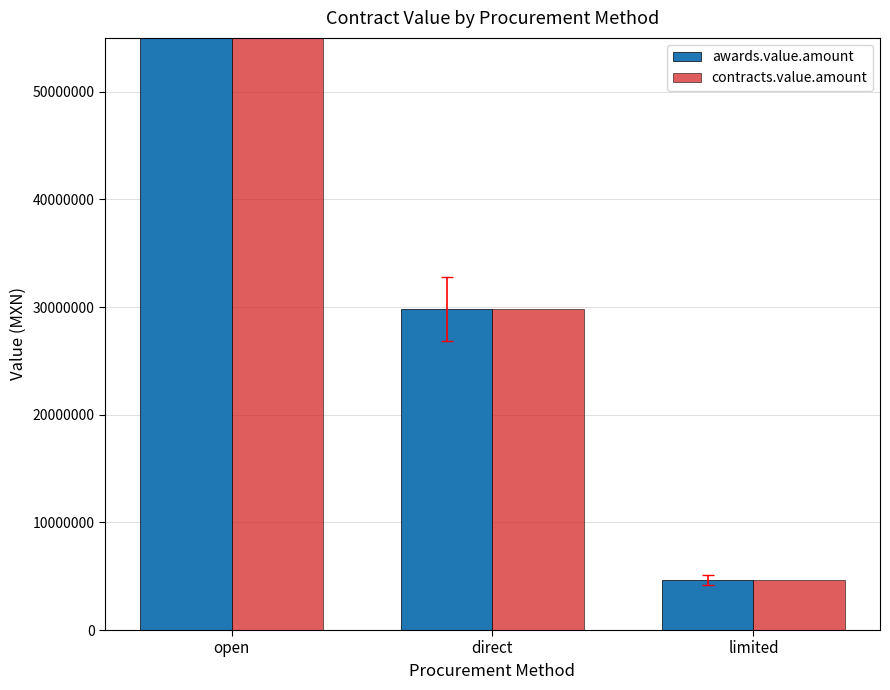

List the series in order of their peak value, lowest first.

awards.value.amount, contracts.value.amount